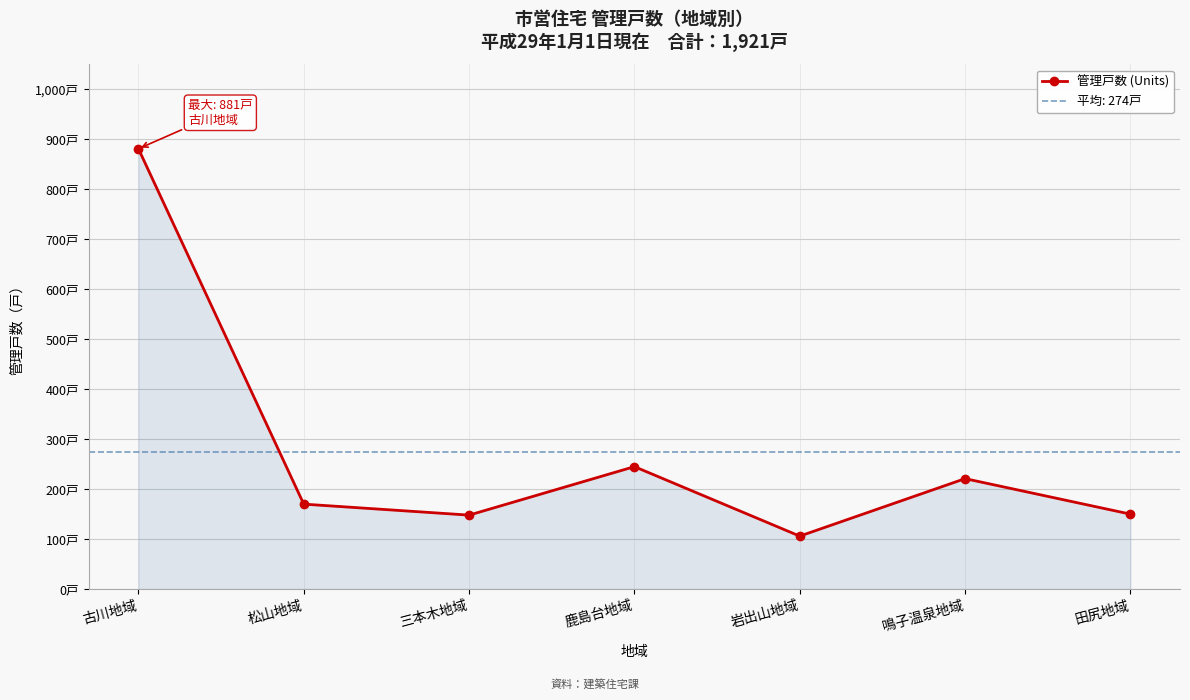

At which category does the chart reach its minimum across all series?

岩出山地域